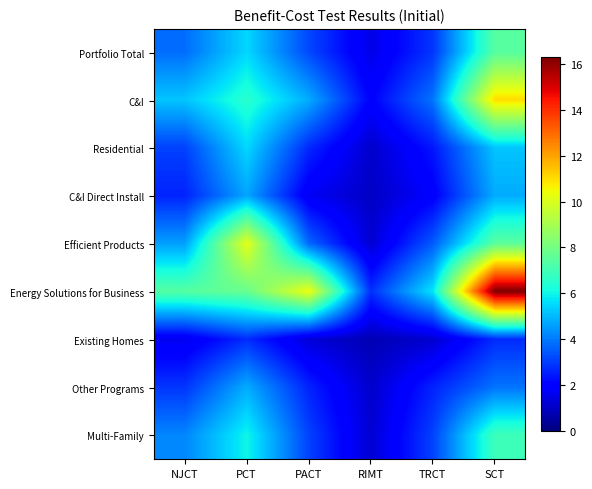

At PACT, list the series in order from smallest to largest.

Existing Homes, C&I Direct Install, Other Programs, Residential, Multi-Family, Portfolio Total, Efficient Products, C&I, Energy Solutions for Business